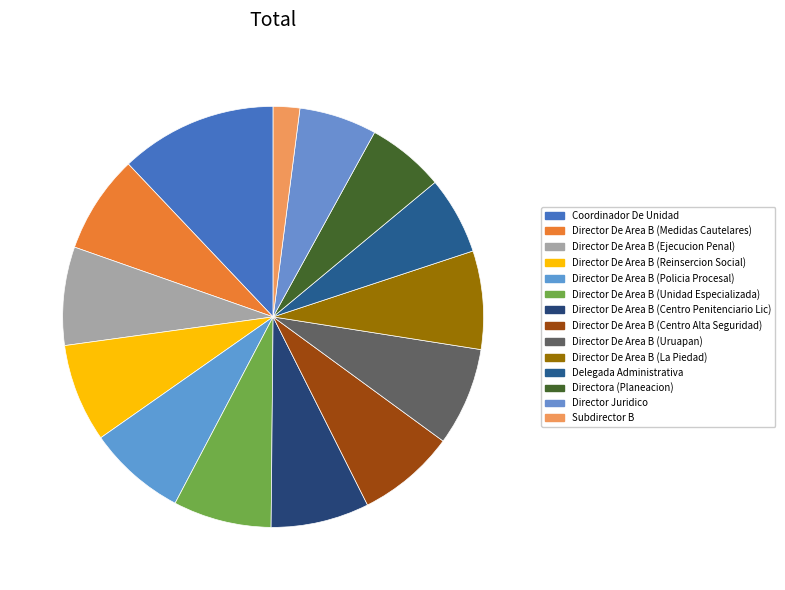

True or false: Director De Area B (Policia Procesal) accounts for 1% of the total.

False